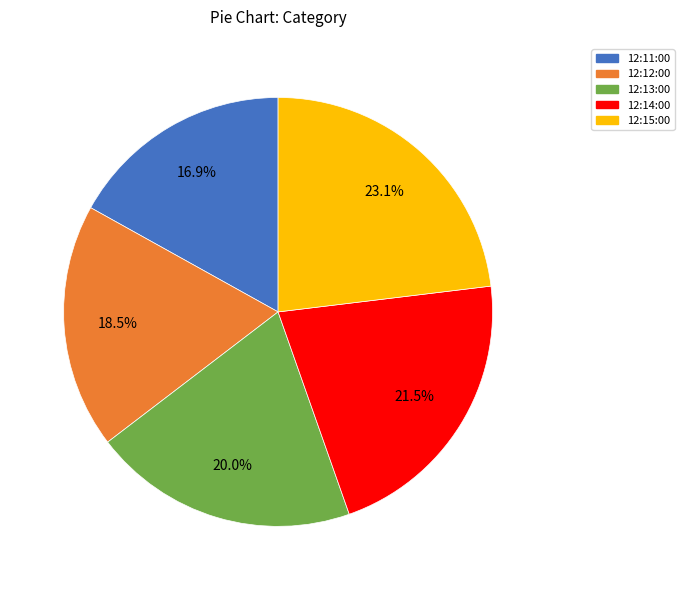

To the nearest percent, what percentage of the pie is 12:13:00?

20%